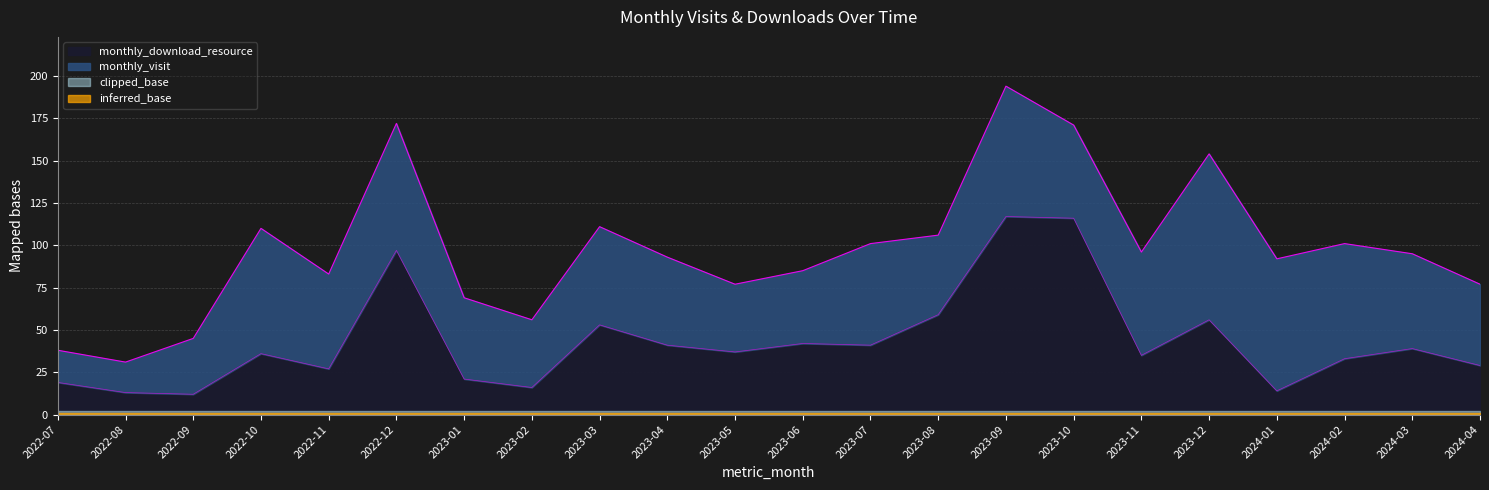

List the labels in order of value, largest first.

2023-09, 2023-10, 2022-12, 2023-08, 2023-12, 2023-03, 2023-06, 2023-04, 2023-07, 2024-03, 2023-05, 2022-10, 2023-11, 2024-02, 2024-04, 2022-11, 2023-01, 2022-07, 2023-02, 2024-01, 2022-08, 2022-09